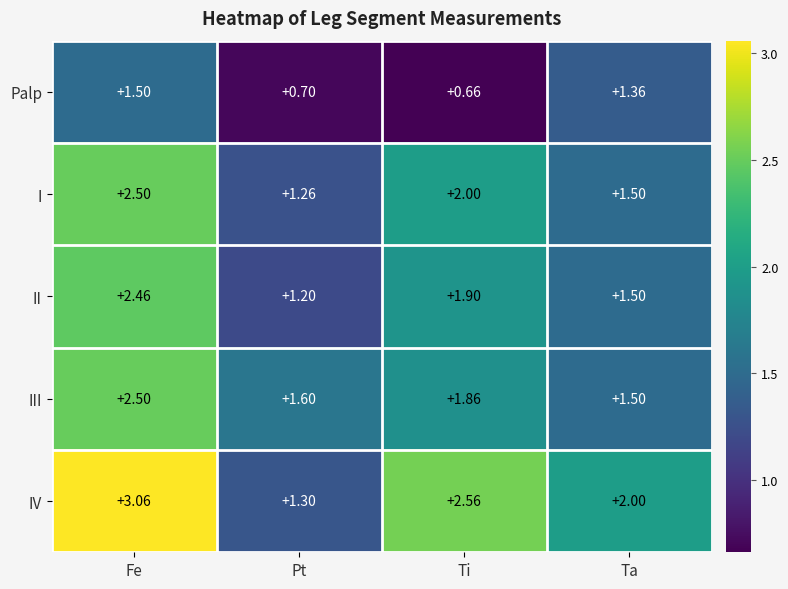

At which label is II closest to 1?

Pt